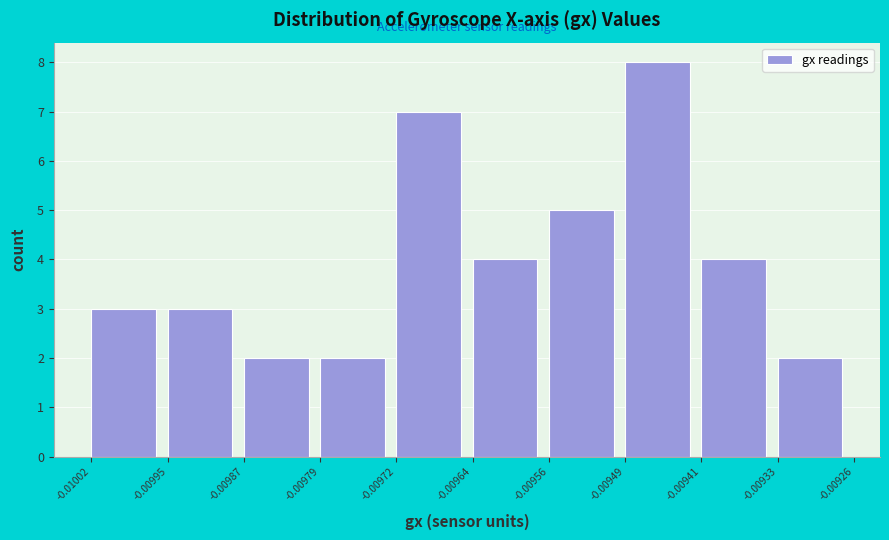

Reading left to right, list every bar in this chart as the range it spans on the x-axis followed by its height. The values are not printed on the chart, so give them approximately, as read against the axis.

-0.01002 to -0.00995: 3
-0.00995 to -0.00987: 3
-0.00987 to -0.00979: 2
-0.00979 to -0.00972: 2
-0.00972 to -0.00964: 7
-0.00964 to -0.00956: 4
-0.00956 to -0.00949: 5
-0.00949 to -0.00941: 8
-0.00941 to -0.00933: 4
-0.00933 to -0.00926: 2